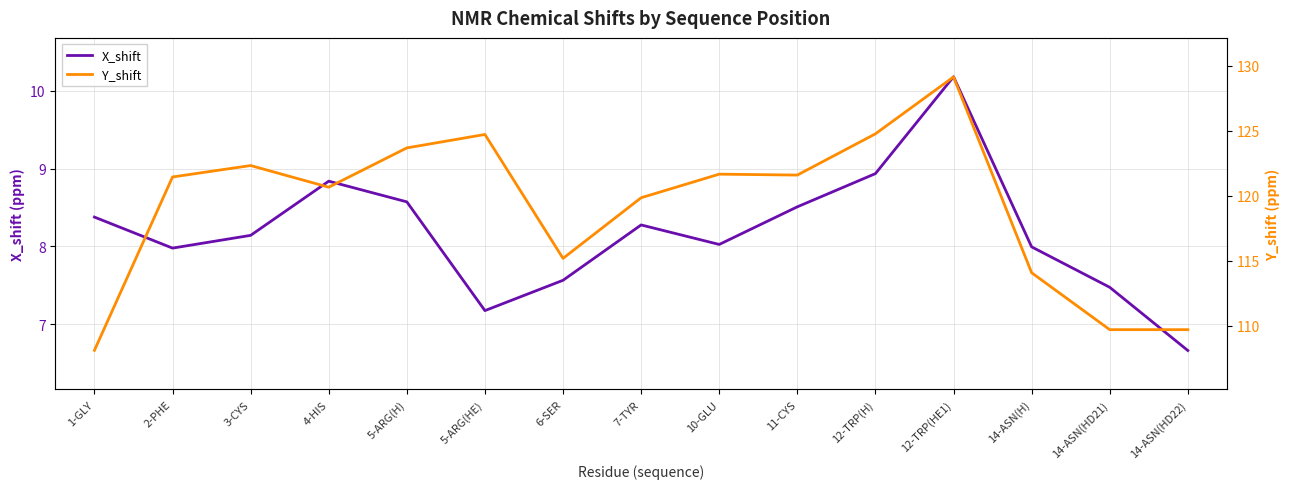

Rank the series at 1-GLY from lowest to highest value.

X_shift, Y_shift